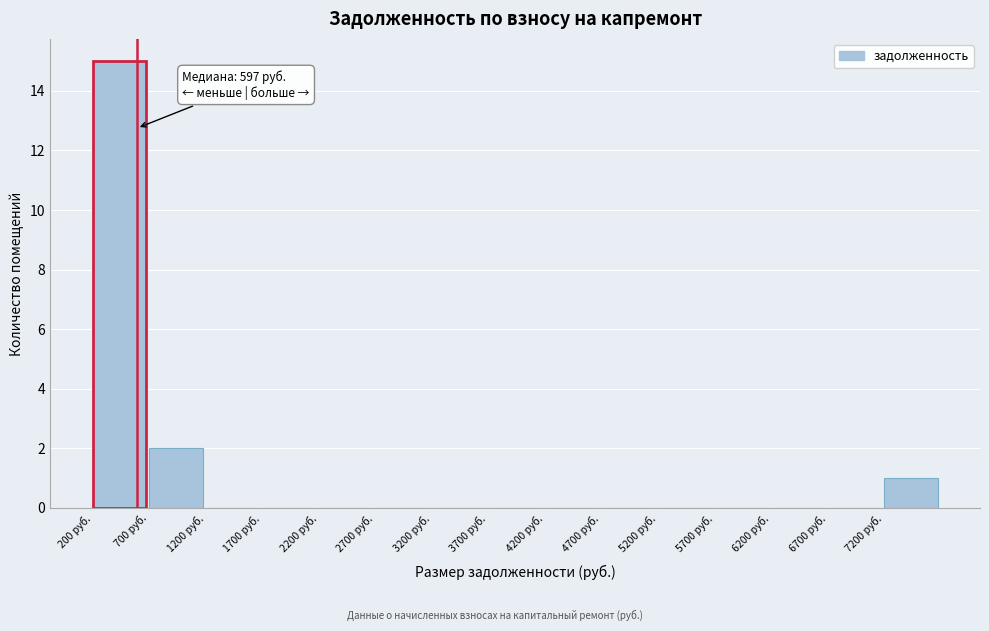

Which range on the x-axis has the tallest bar?

200 to 700